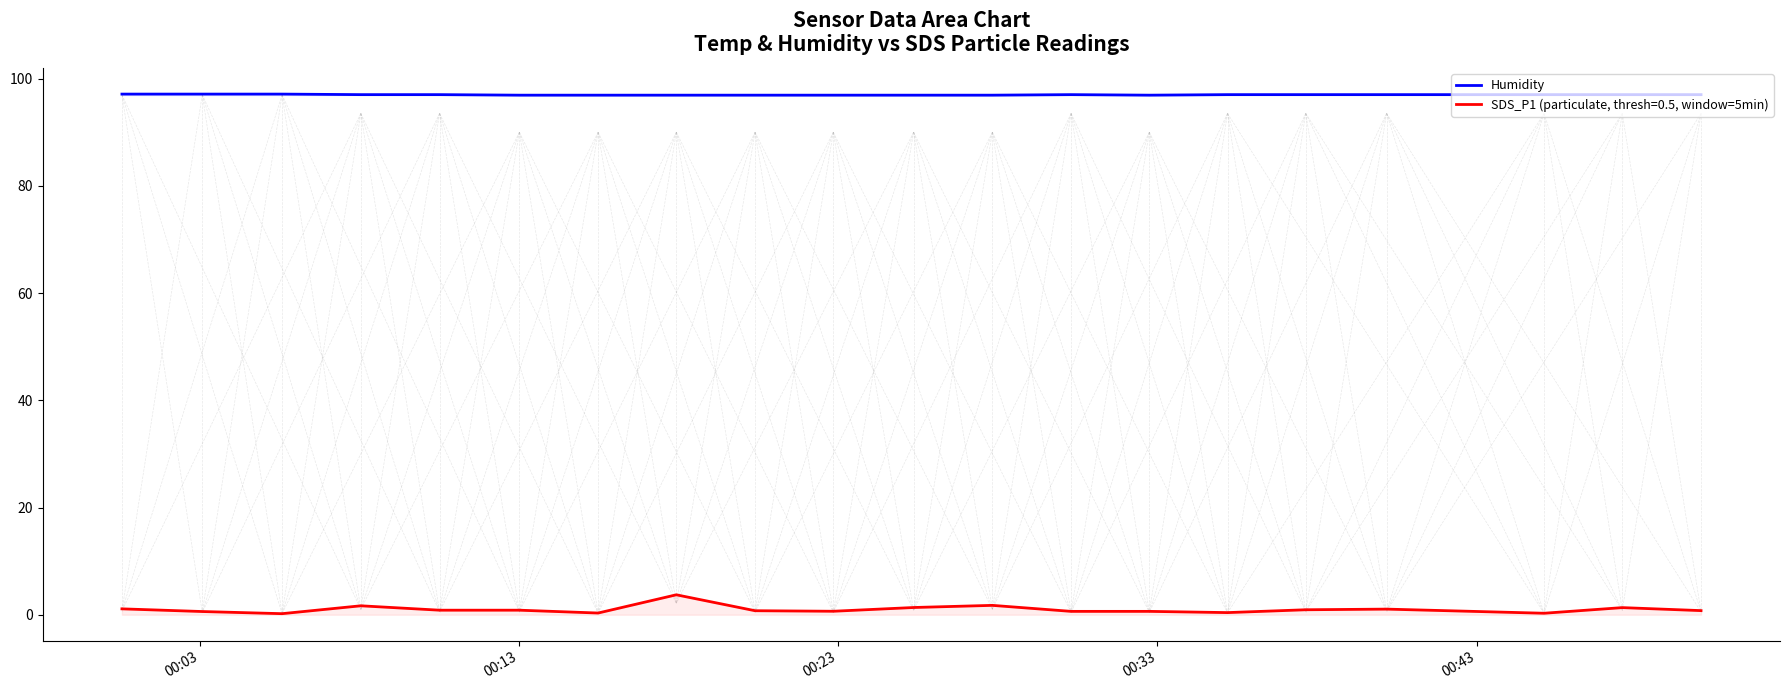

List the series in order of their overall mean, highest first.

Humidity, SDS_P1 (particulate, thresh=0.5, window=5min)